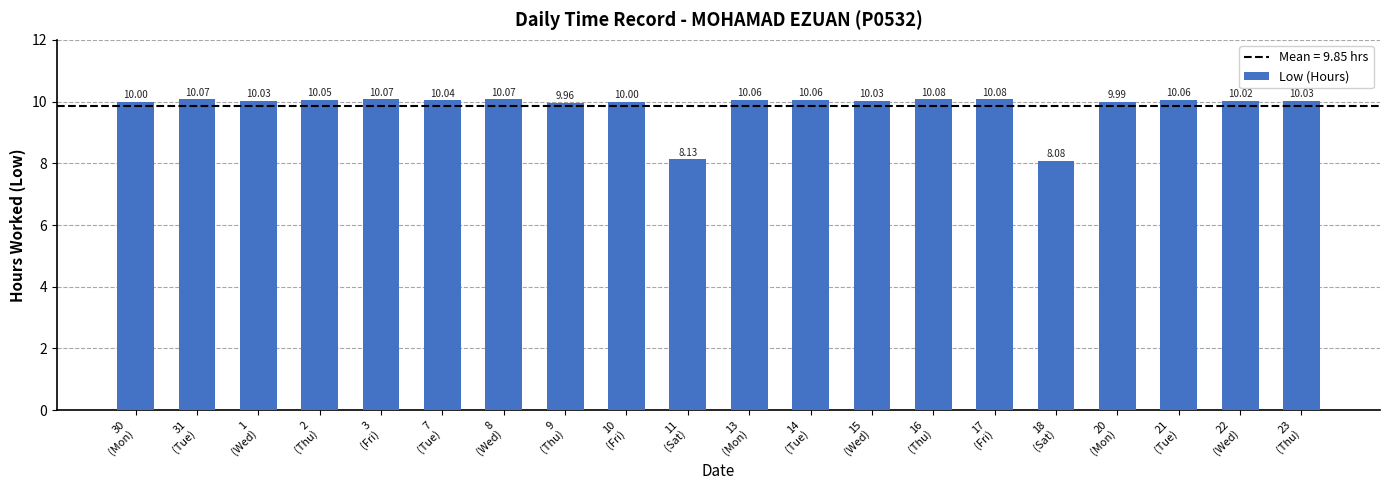

What is the difference between the maximum and minimum values?

2.0